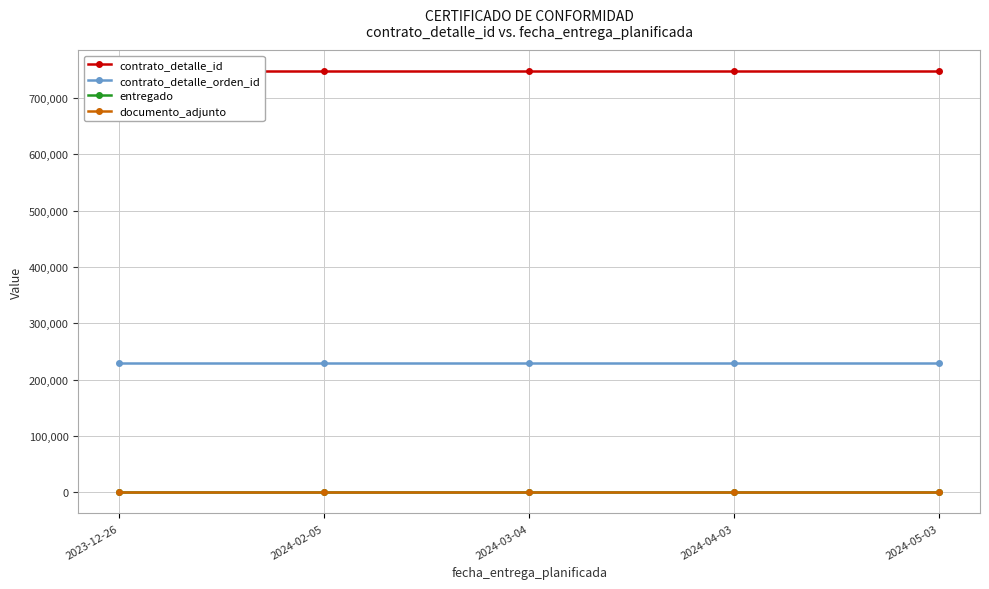

True or false: contrato_detalle_orden_id and contrato_detalle_id cross at least once.

False